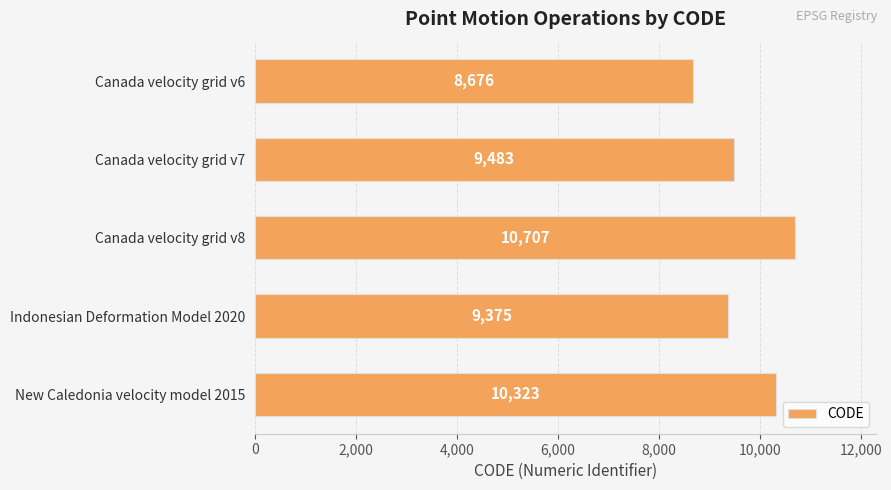

Reading top to bottom, extract all data points from this chart.

8676	9483	10707	9375	10323